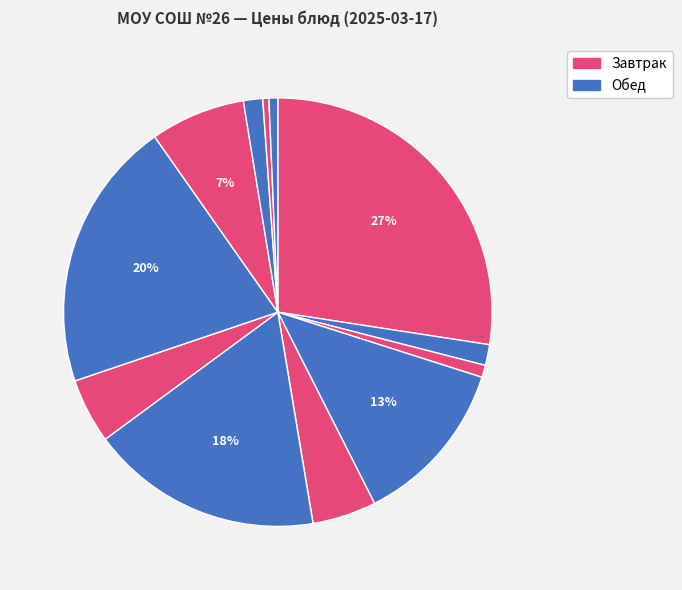

Count the number of slices in the pie.

12